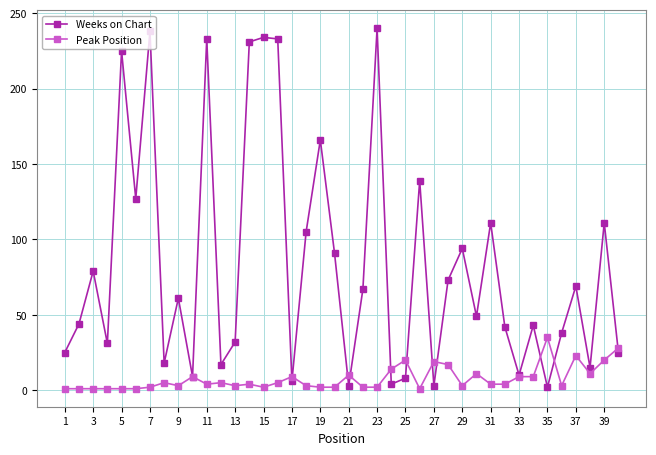

True or false: Peak Position has more than 2 interior local peaks.

True